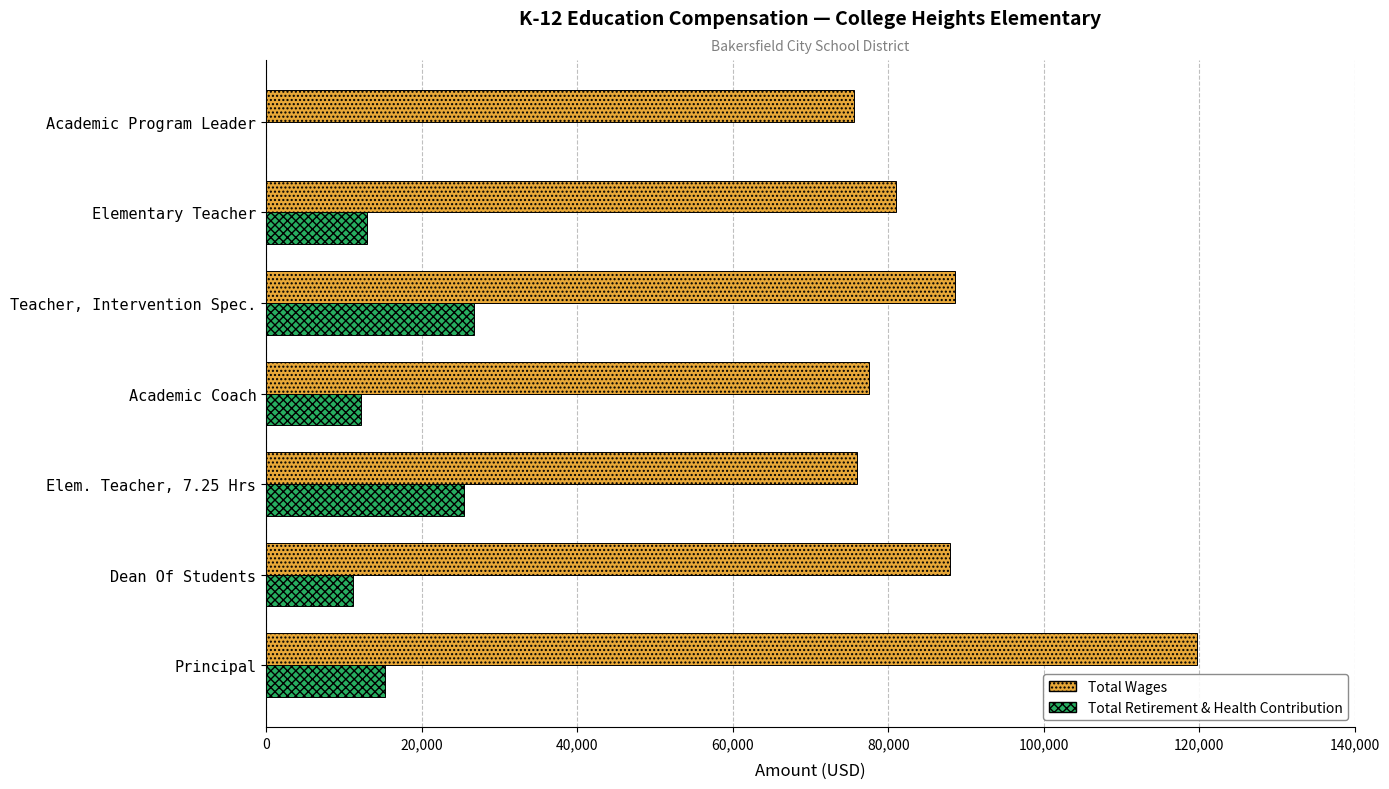

What is the approximate value of Total Retirement & Health Contribution at Academic Coach?

12160.0